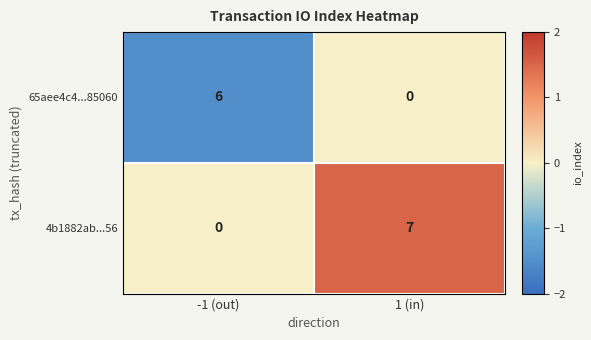

Is it true that 4b1882ab...56 equals 3 at 1 (in)?

False